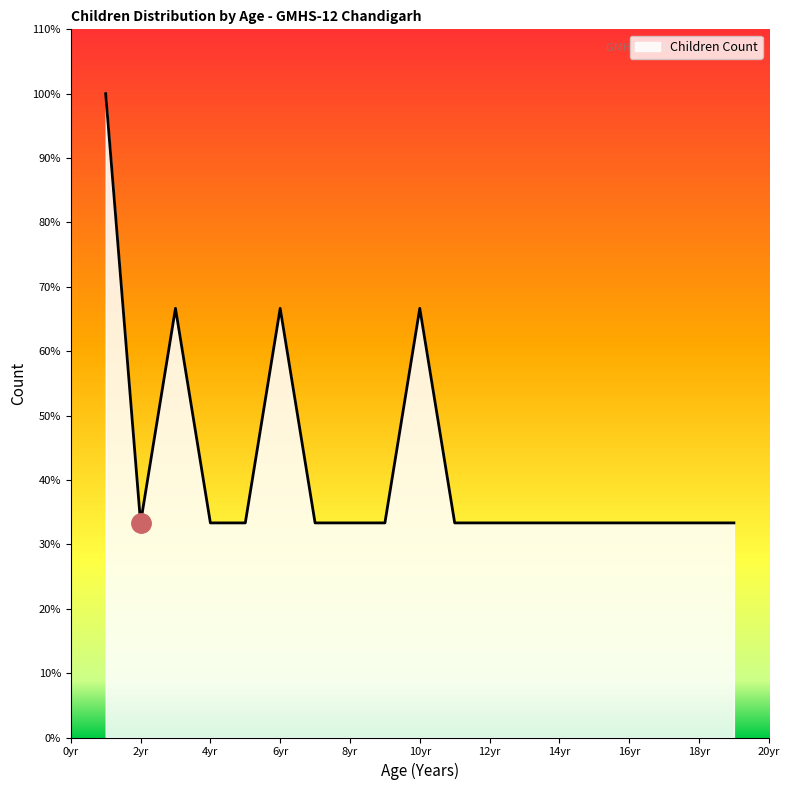

What is the difference between the maximum and minimum values?

66.7